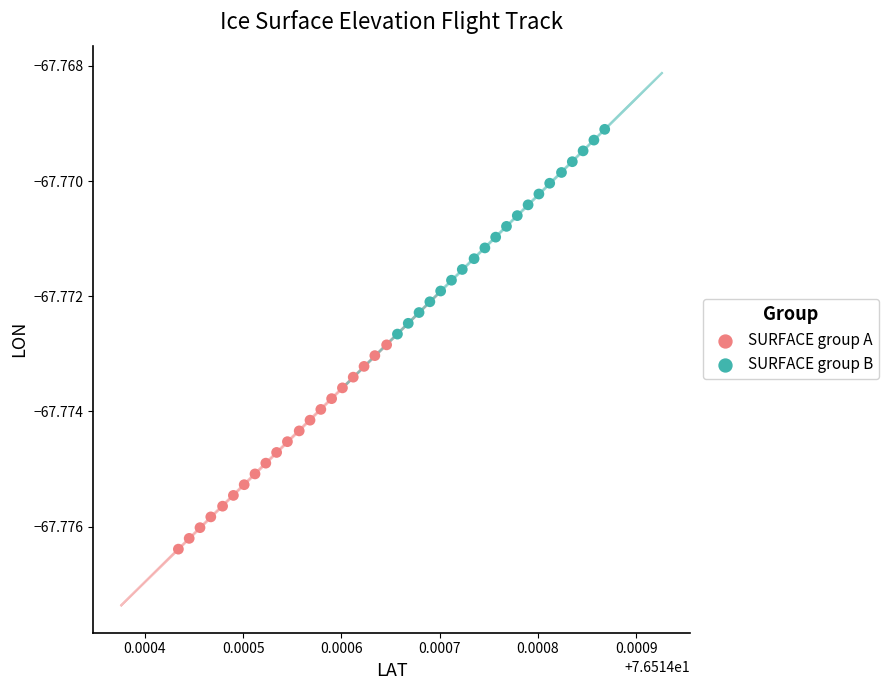

What are all the series names shown in the legend?

SURFACE group A, SURFACE group B